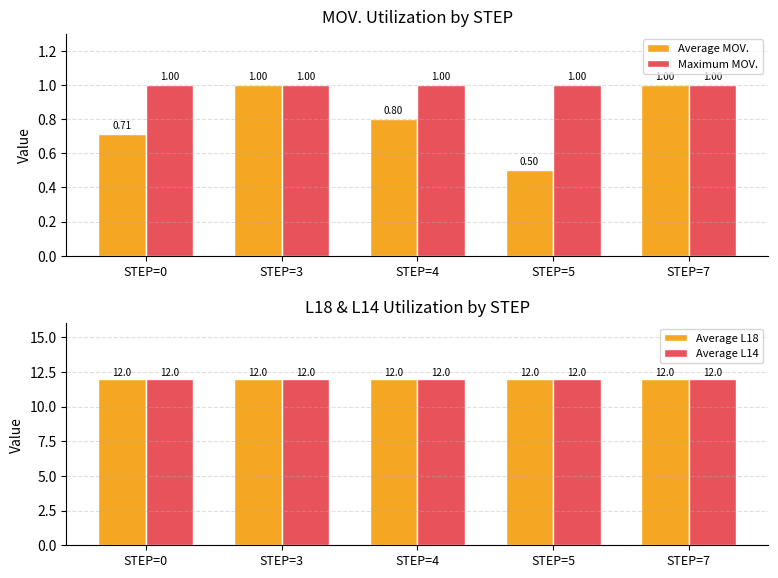

How many data points does each series have?

5